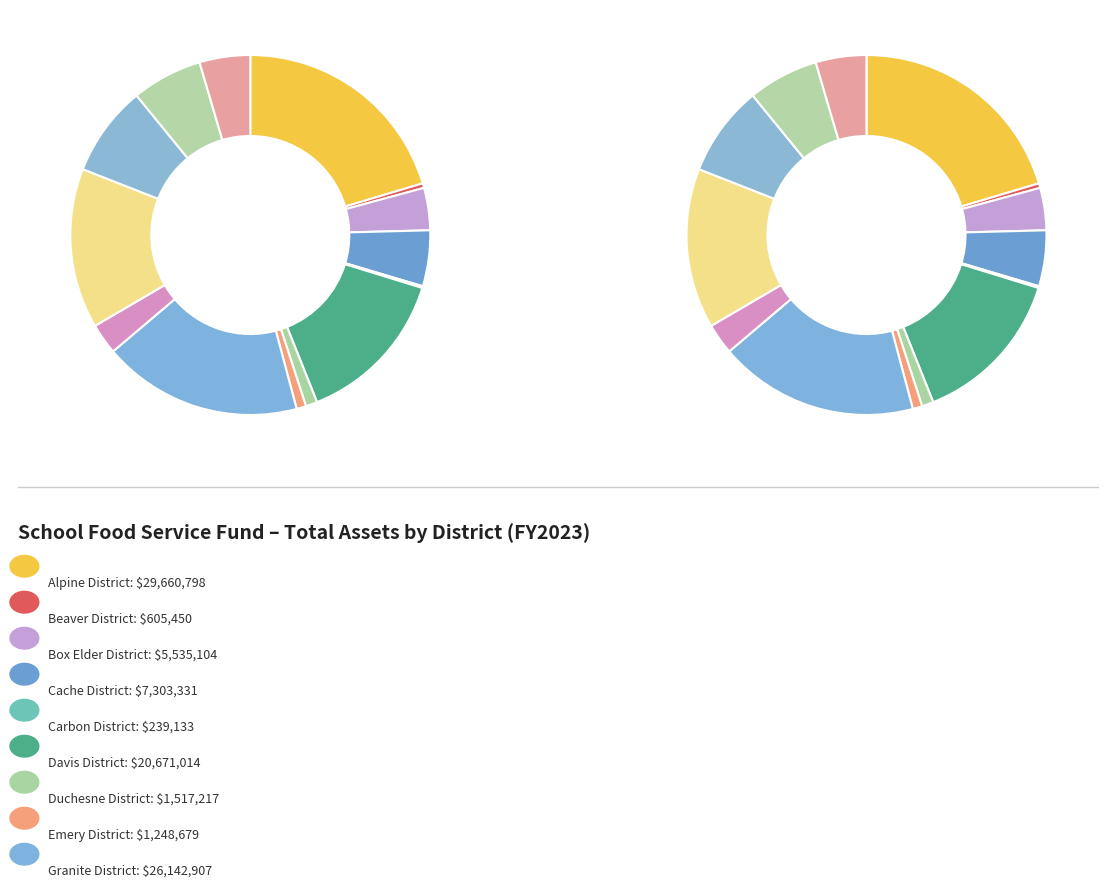

To the nearest percent, what percentage of the pie is Alpine District?

20%